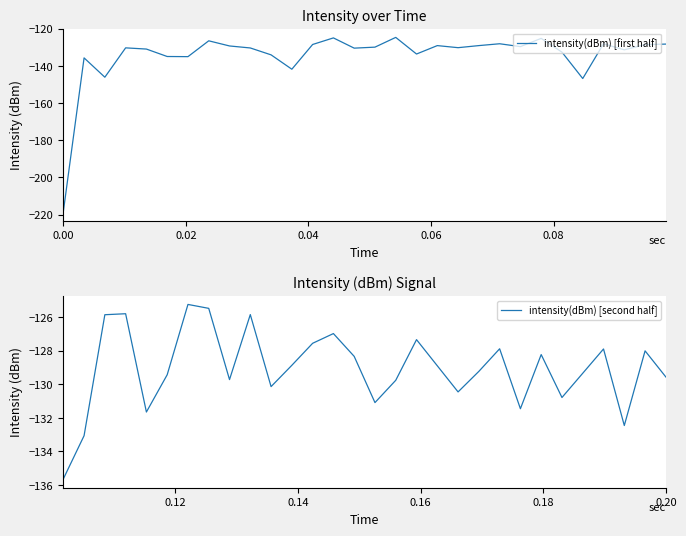

What is the minimum value for intensity(dBm) [first half]?

-218.6